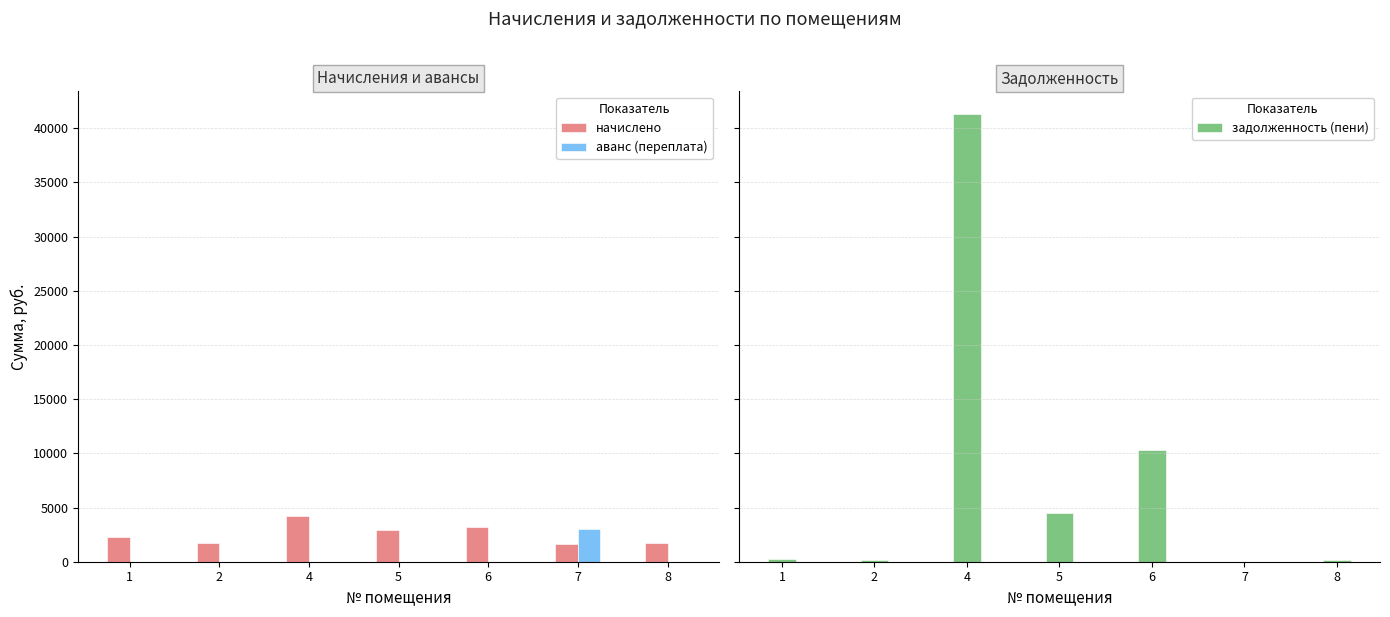

What value does the начислено series have at 2?

1708.3